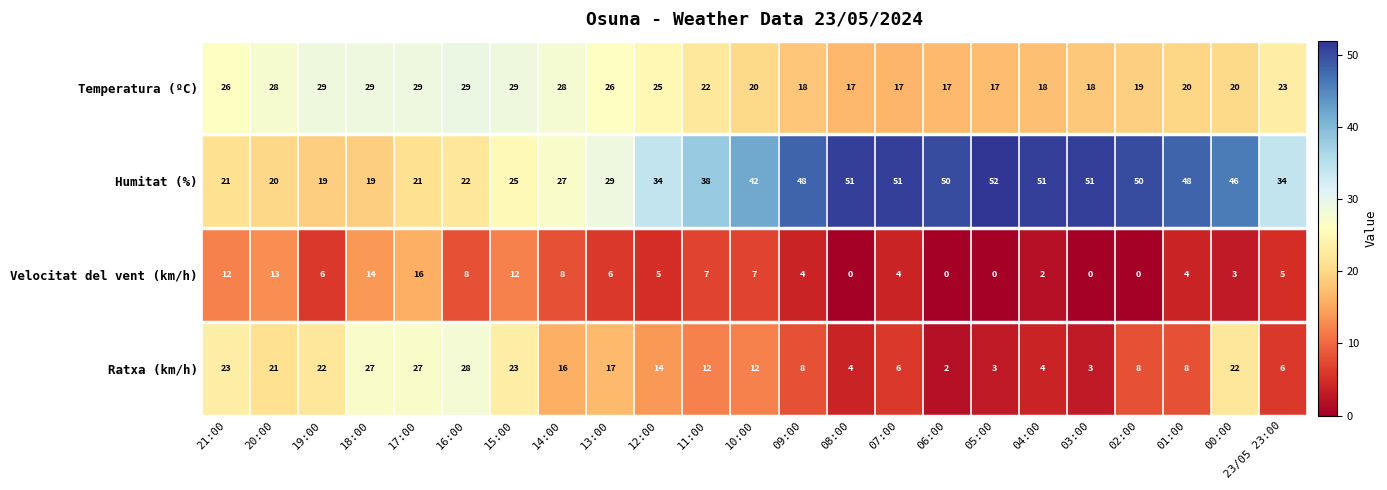

What is the highest value of the Temperatura (ºC) series?

29